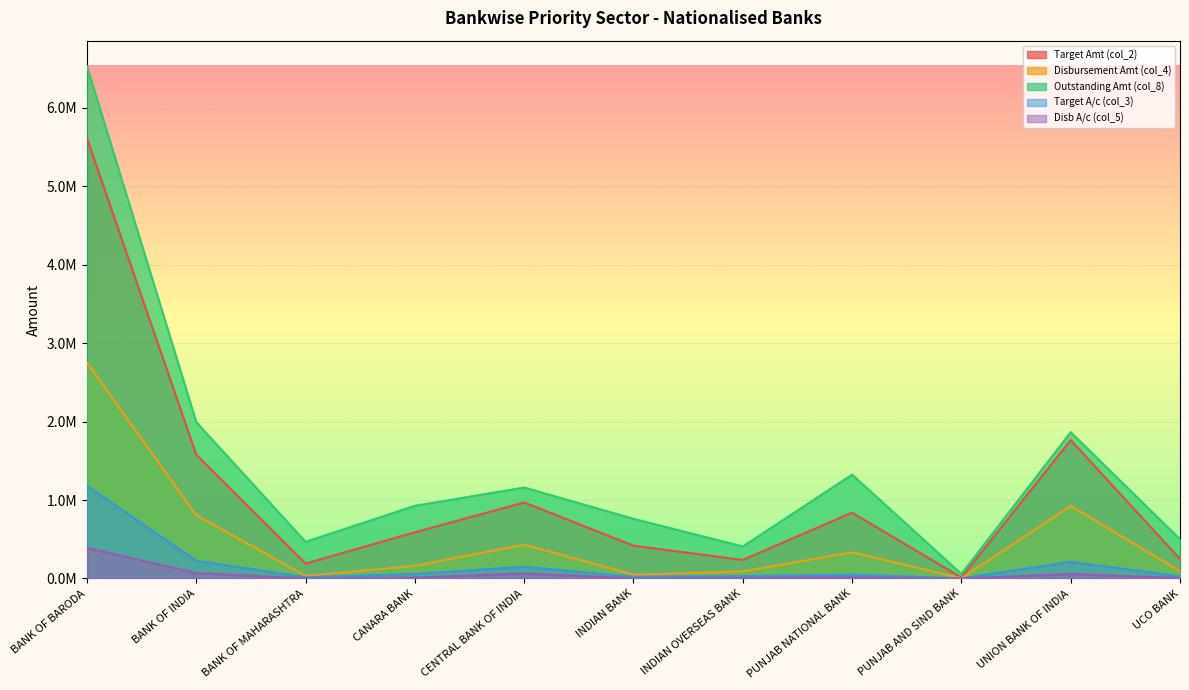

How many data points in Target A/c (col_3) are less than 49355?

5